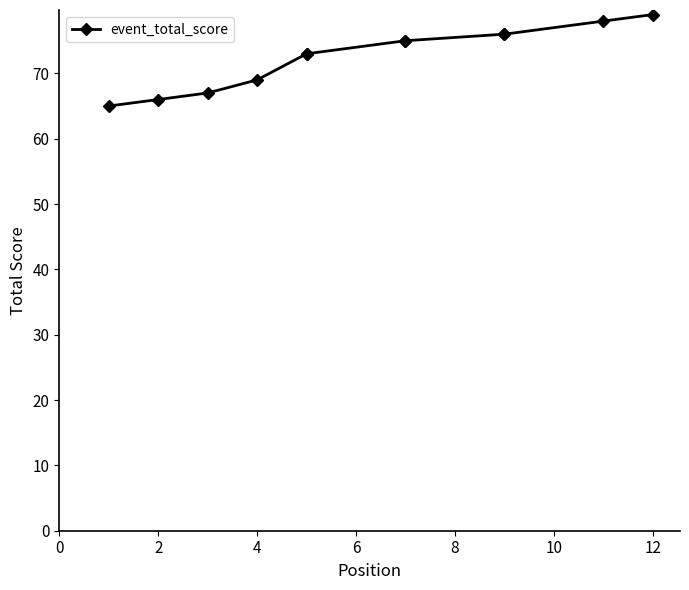

Read the value at 2.

66